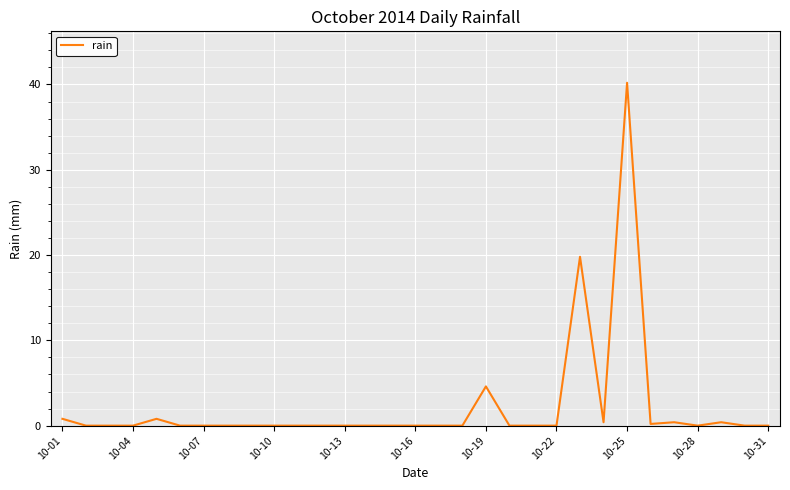

What is the greatest value displayed?

40.2